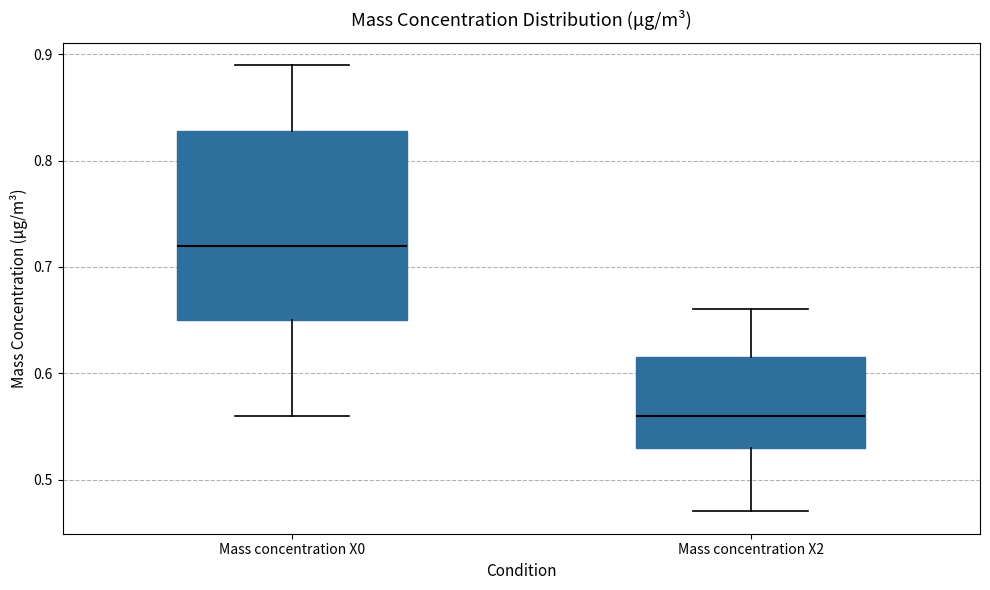

Reading left to right, read every box against the y-axis: the position of its median line, the range the box covers, and the ends of its whiskers. The values are not printed on the chart, so give them approximately, as read against the axis.

Mass concentration X0: median 0.72, box 0.65 to 0.83, whiskers 0.56 to 0.89
Mass concentration X2: median 0.56, box 0.53 to 0.62, whiskers 0.47 to 0.66